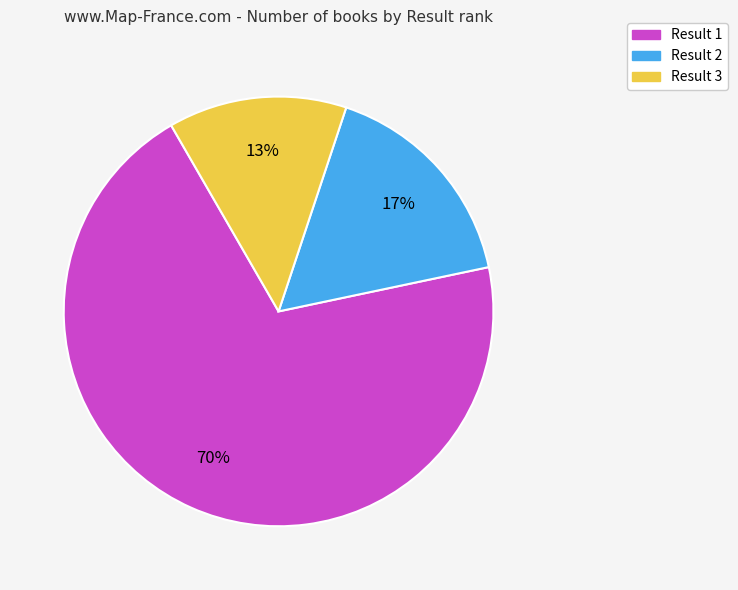

What percentage is the Result 2 slice, to the nearest percent?

17%